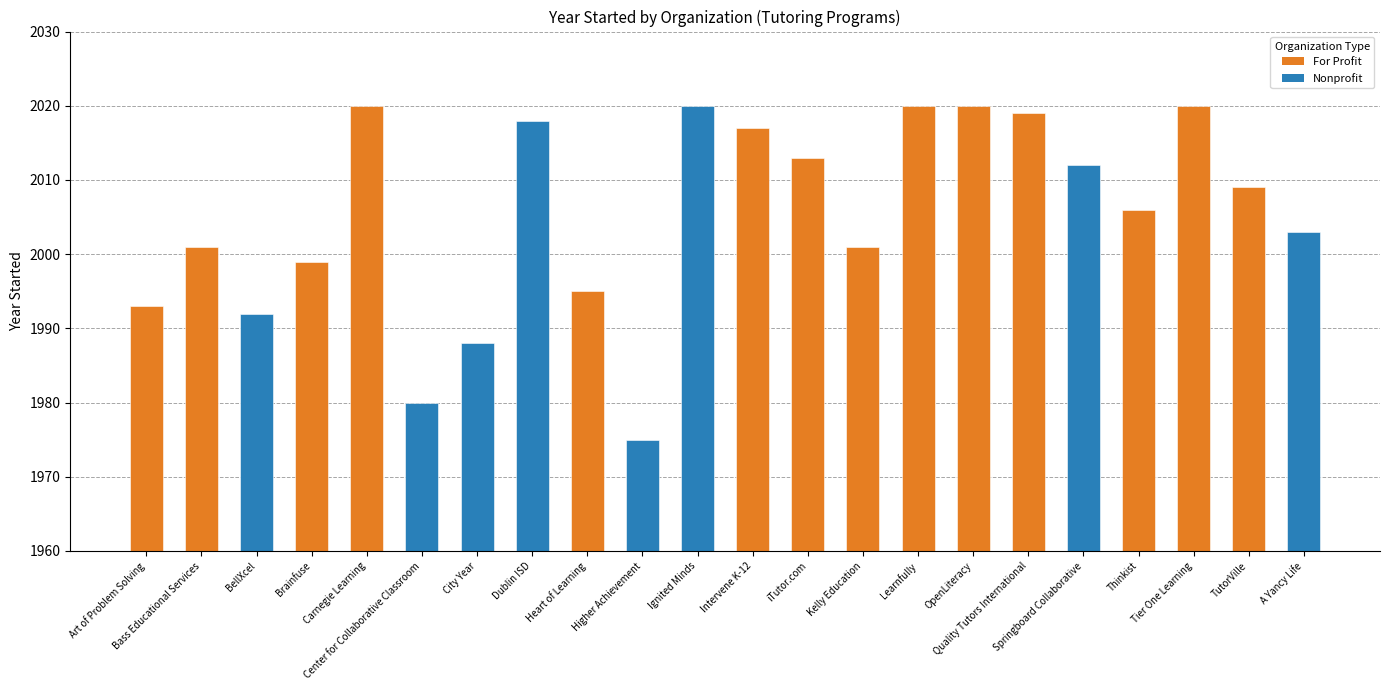

Reading left to right, list all the values displayed in this chart.

Art of Problem Solving=1993	Bass Educational Services=2001	BellXcel=1992	Brainfuse=1999	Carnegie Learning=2020	Center for Collaborative Classroom=1980	City Year=1988	Dublin ISD=2018	Heart of Learning=1995	Higher Achievement=1975	Ignited Minds=2020	Intervene K-12=2017	iTutor.com=2013	Kelly Education=2001	Learnfully=2020	OpenLiteracy=2020	Quality Tutors International=2019	Springboard Collaborative=2012	Thinkist=2006	Tier One Learning=2020	TutorVille=2009	A Yancy Life=2003